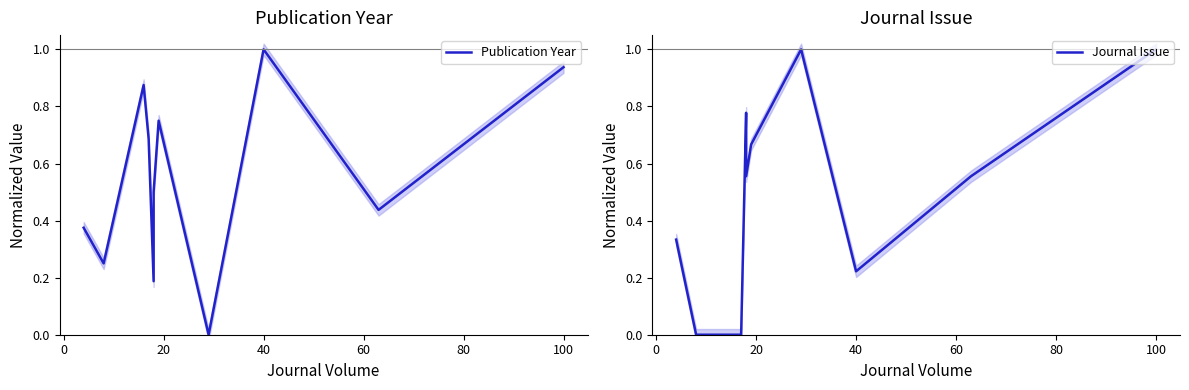

How many positive values does the Journal Issue series have?

8